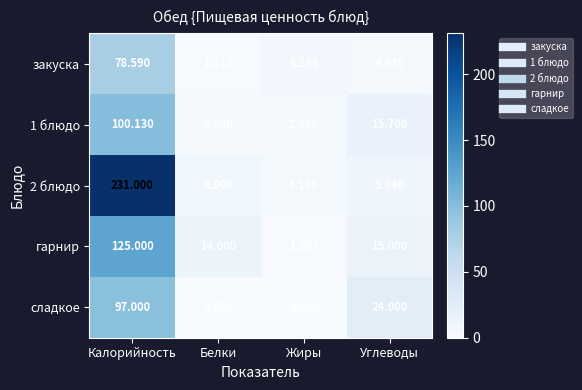

At which category is the sum across all series the highest?

Калорийность